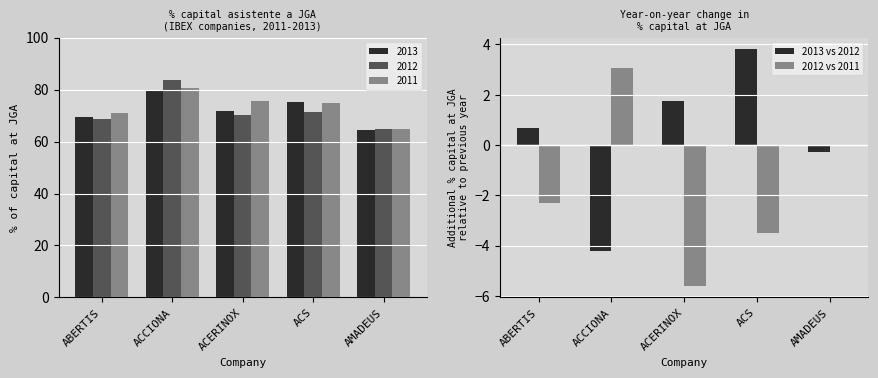

How many groups of bars are there?

5